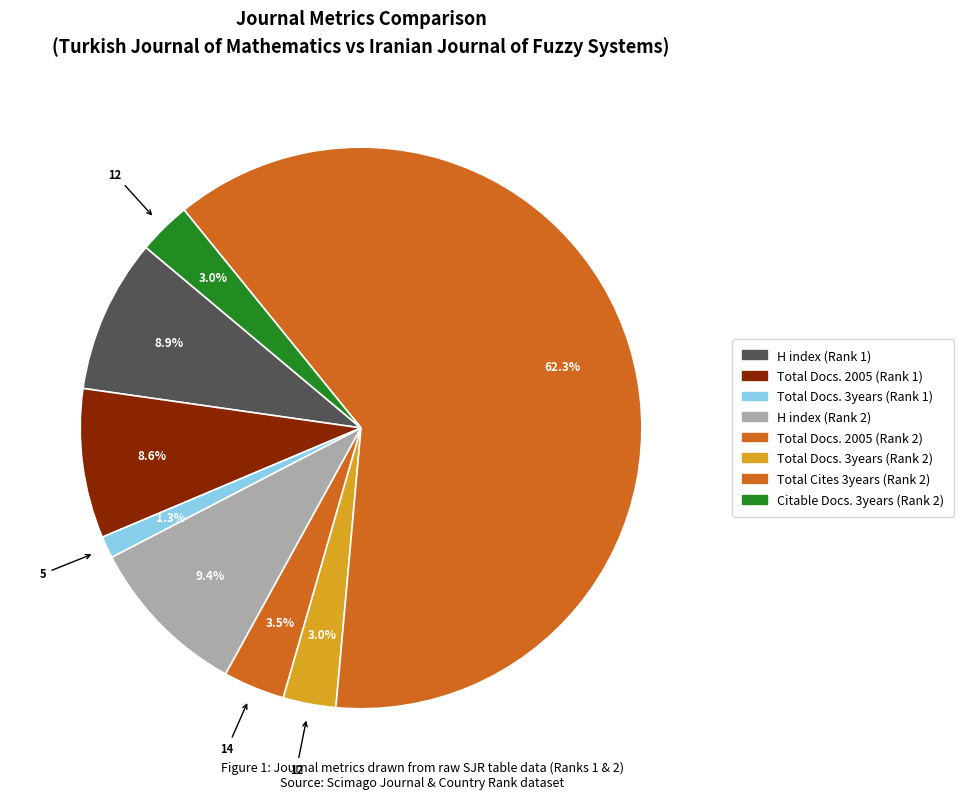

How many slices are in this pie chart?

8